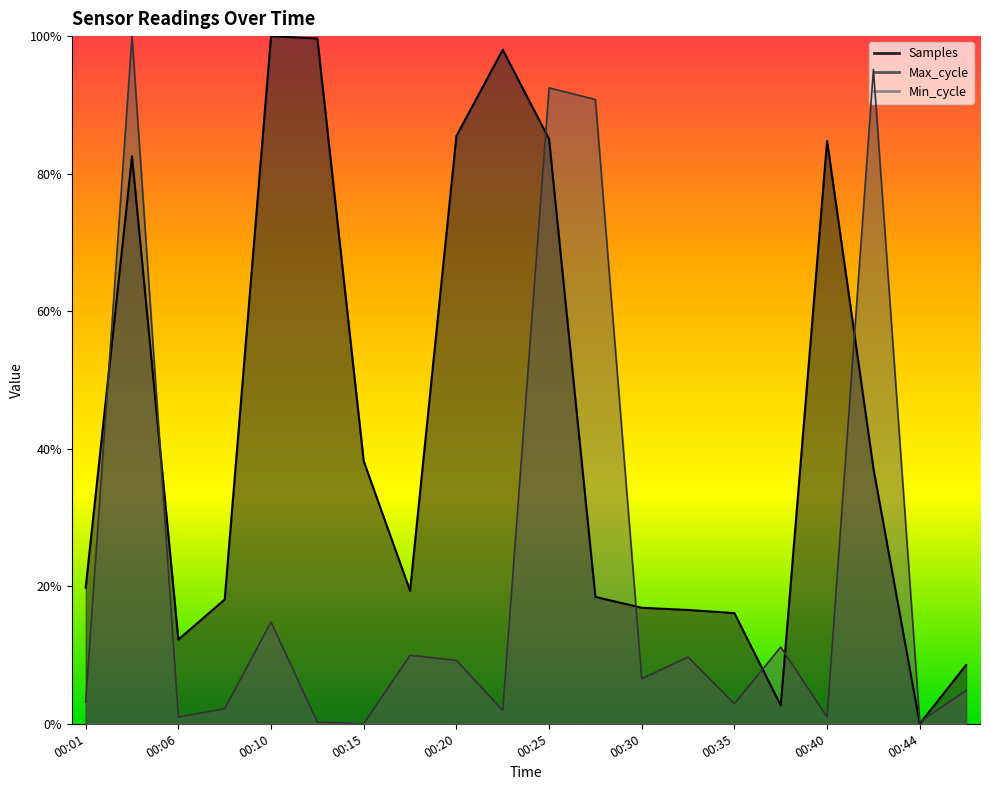

How many data points does each series have?

20